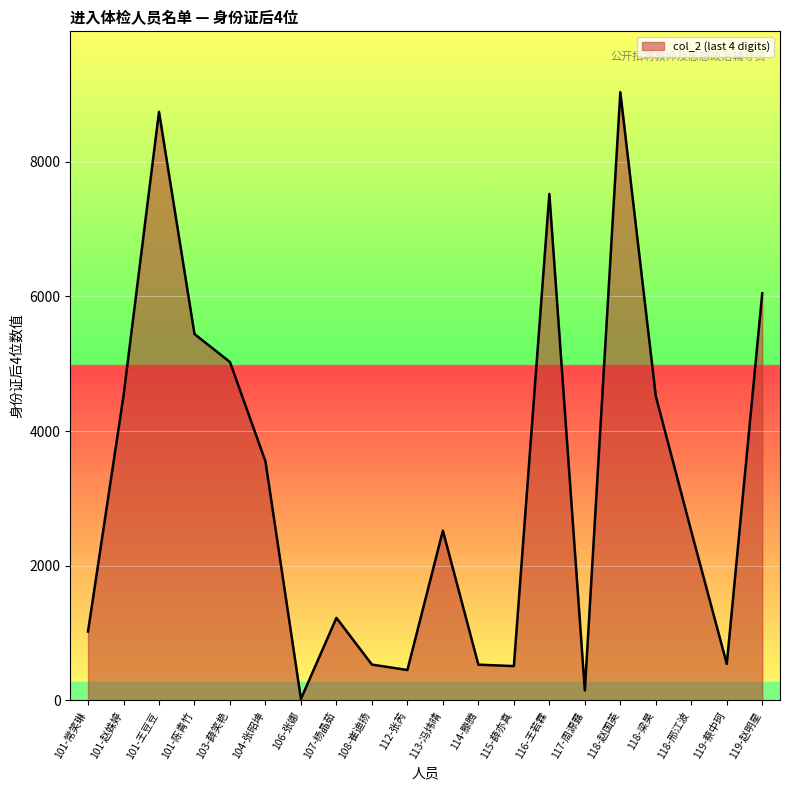

Is it true that the value at 118-邢江波 is 2511?

True